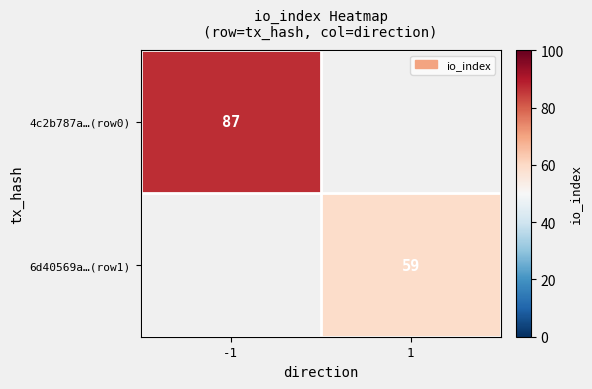

The 6d40569a…(row1) series shows 59 at 1. True or false?

True